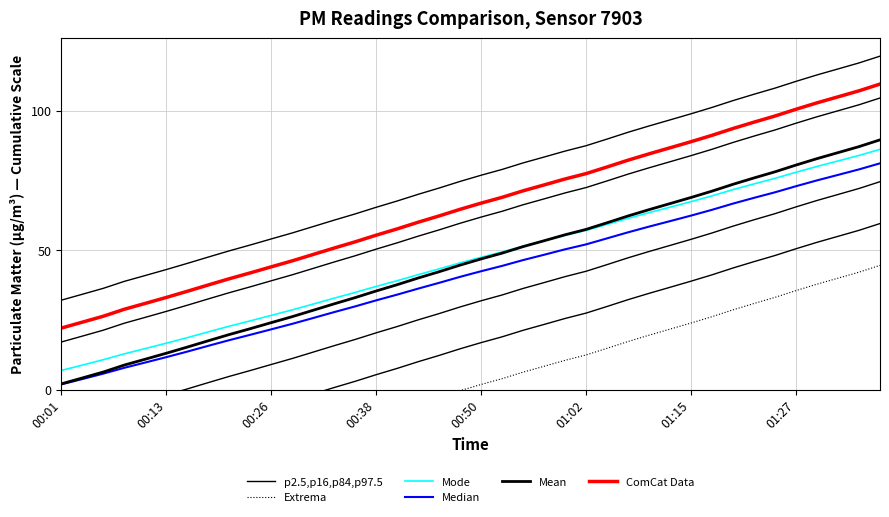

True or false: Mean and ComCat Data intersect in this chart.

False